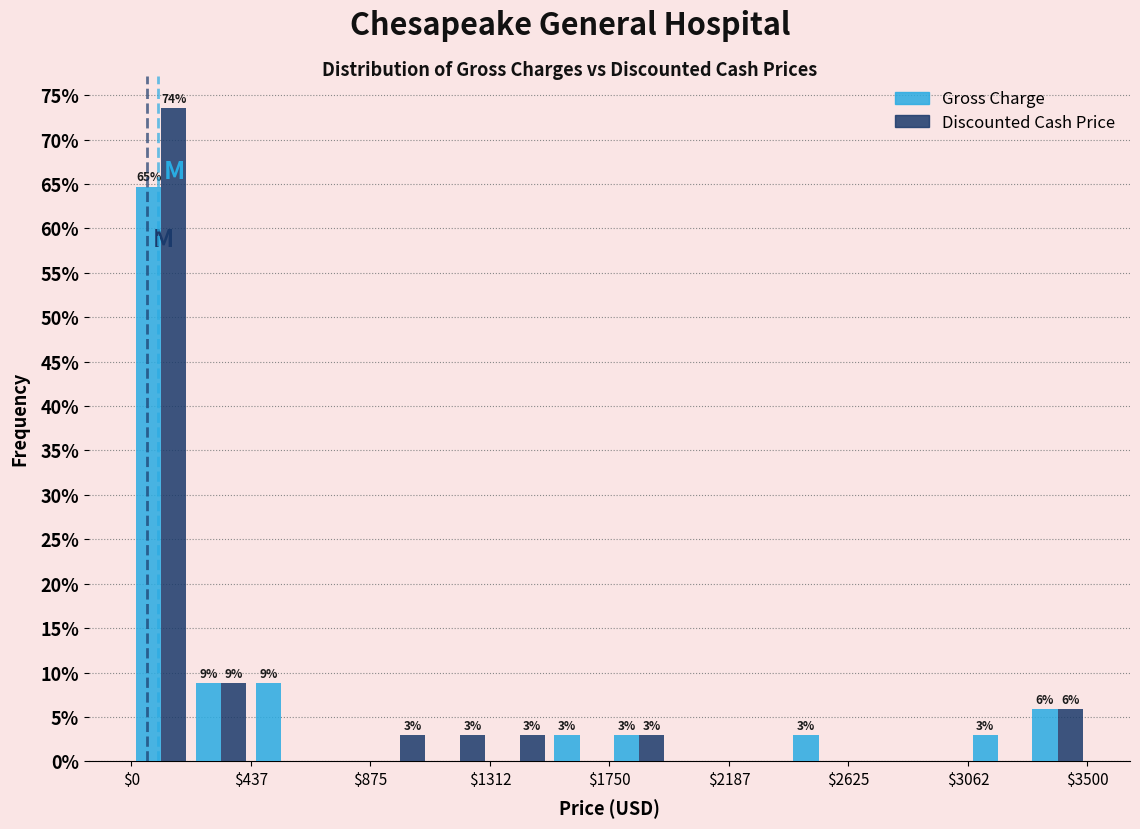

In the Gross Charge series, which range on the x-axis has the tallest bar?

0 to 200